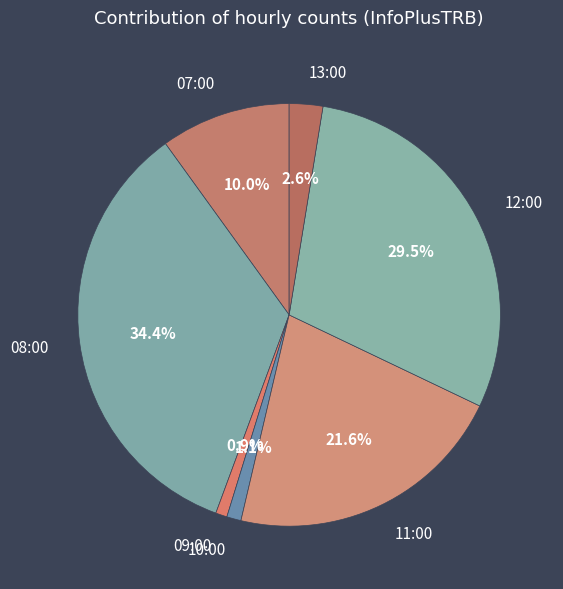

Between 13:00 and 11:00, which is larger?

11:00